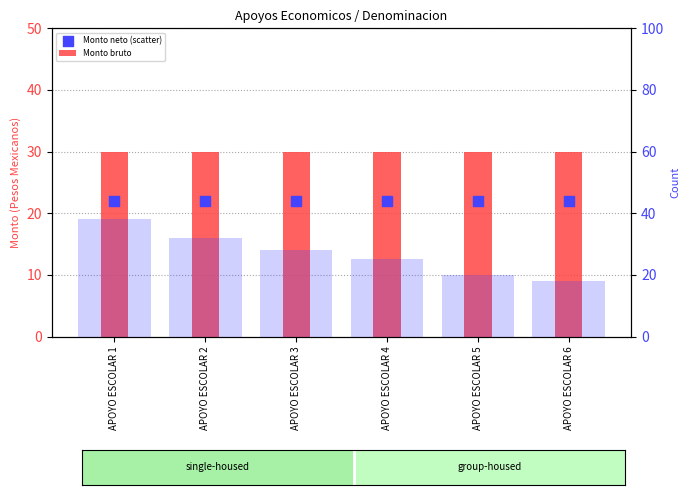

What is the total value across all series at APOYO ESCOLAR 4?

77